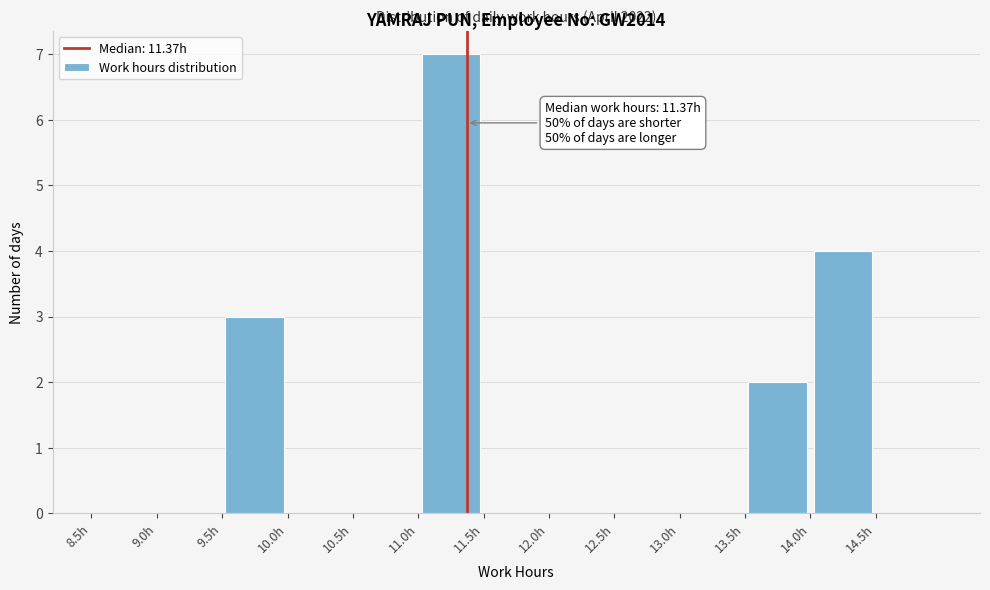

Which range on the x-axis has the tallest bar?

11.0 to 11.5